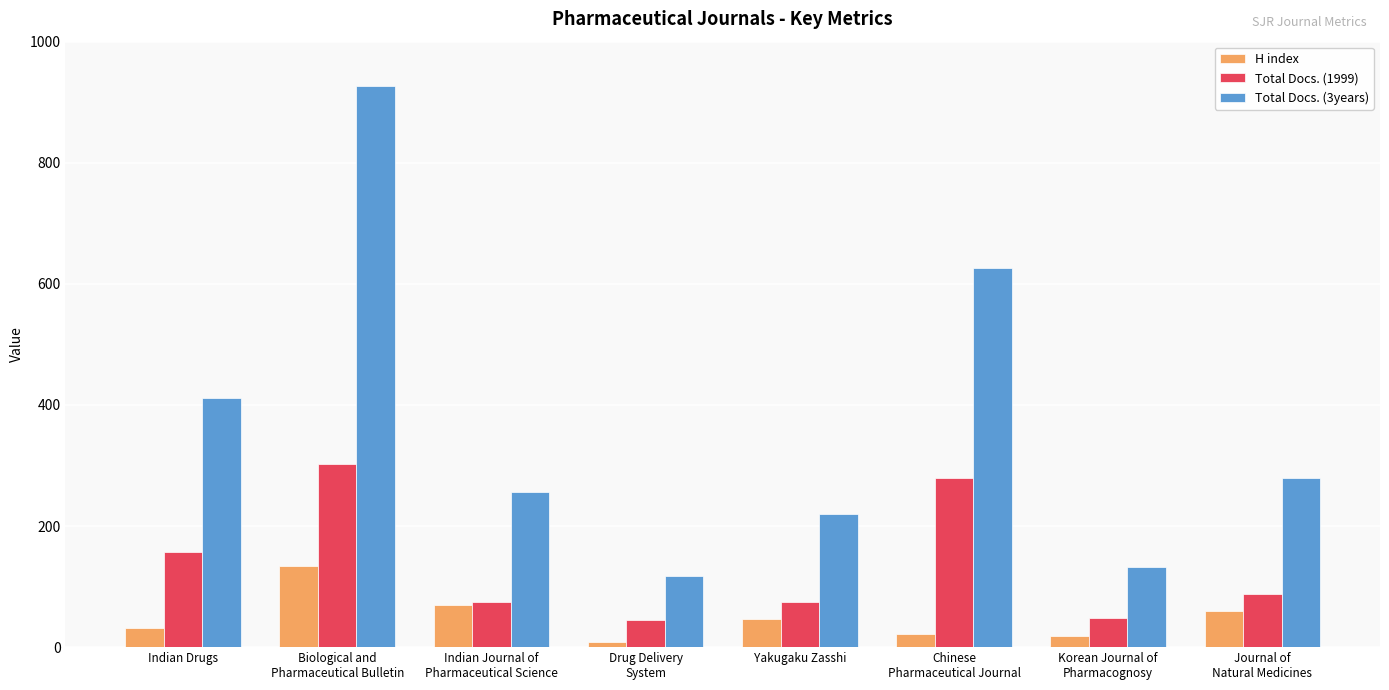

Which category has the lowest value across all series?

Drug Delivery
System